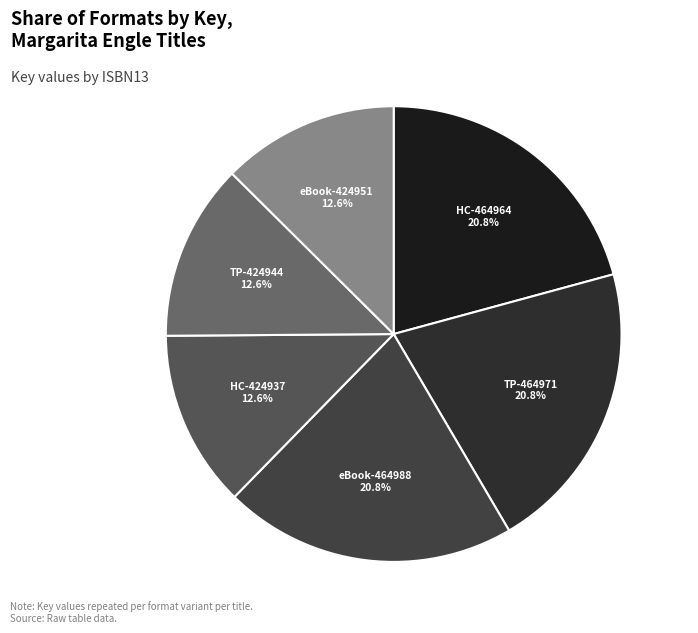

Approximately how many times larger is the value at HC-464964 compared to TP-424944?

1.7